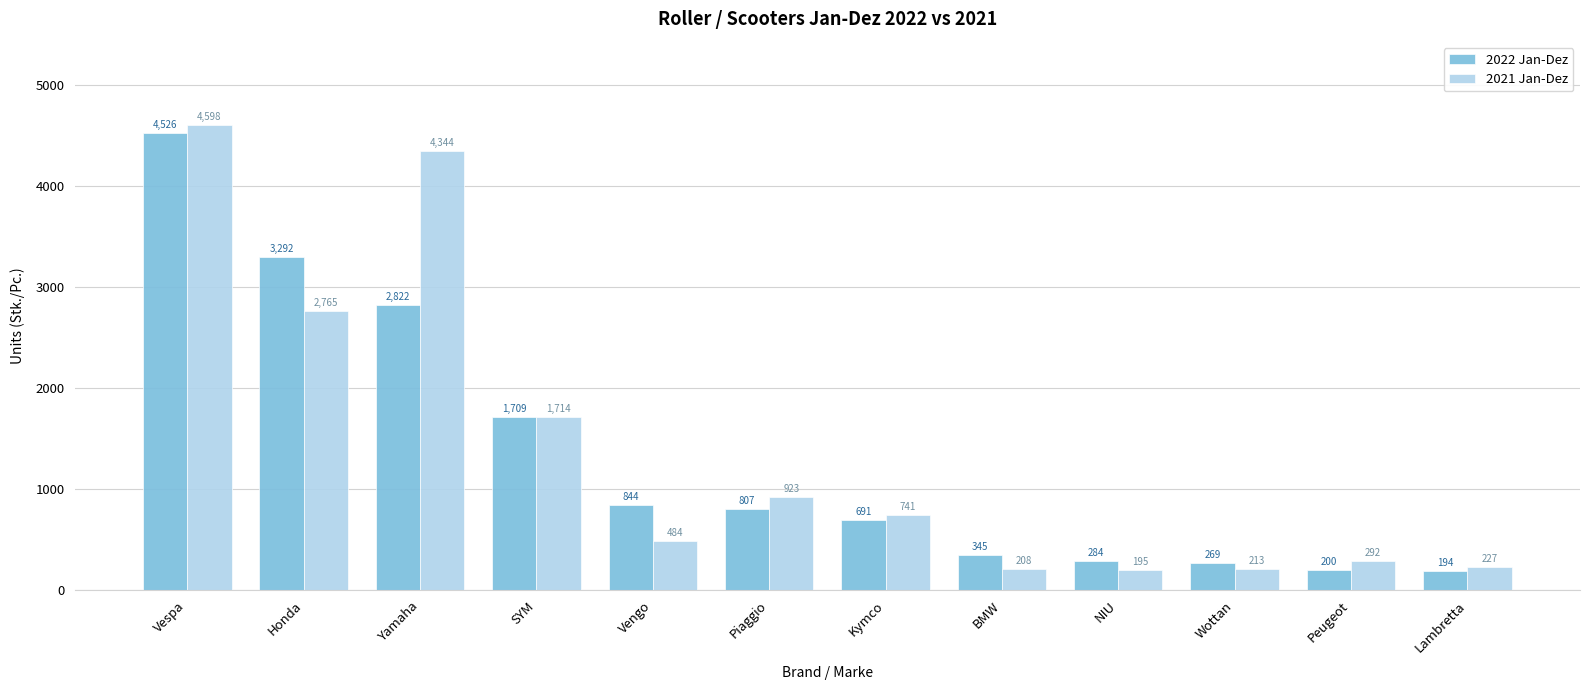

Count the number of data series in this chart.

2